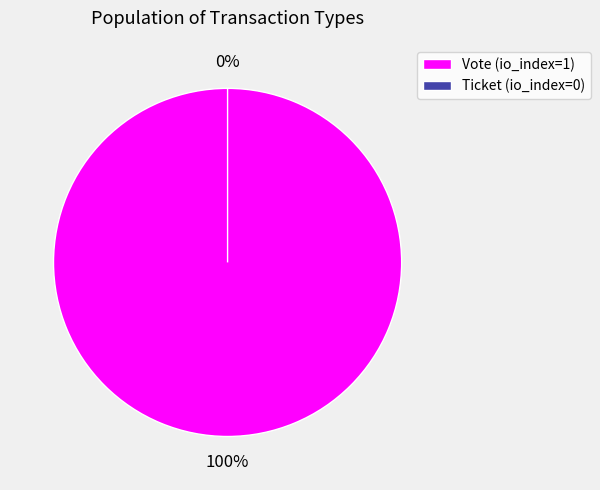

Rank the categories by value from lowest to highest.

Ticket (io_index=0), Vote (io_index=1)